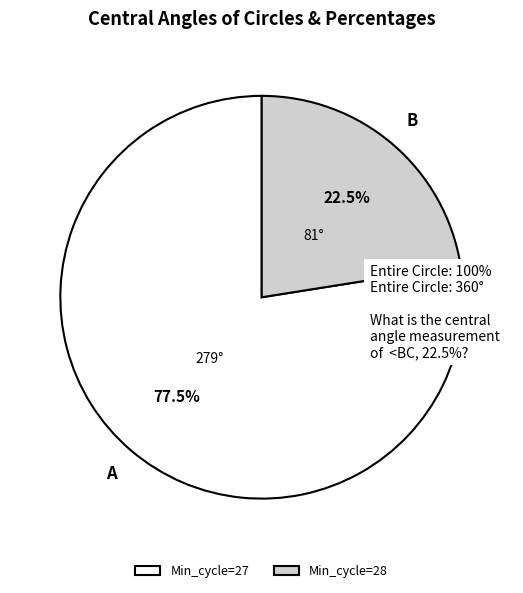

Which slice is the smallest?

Min_cycle=28